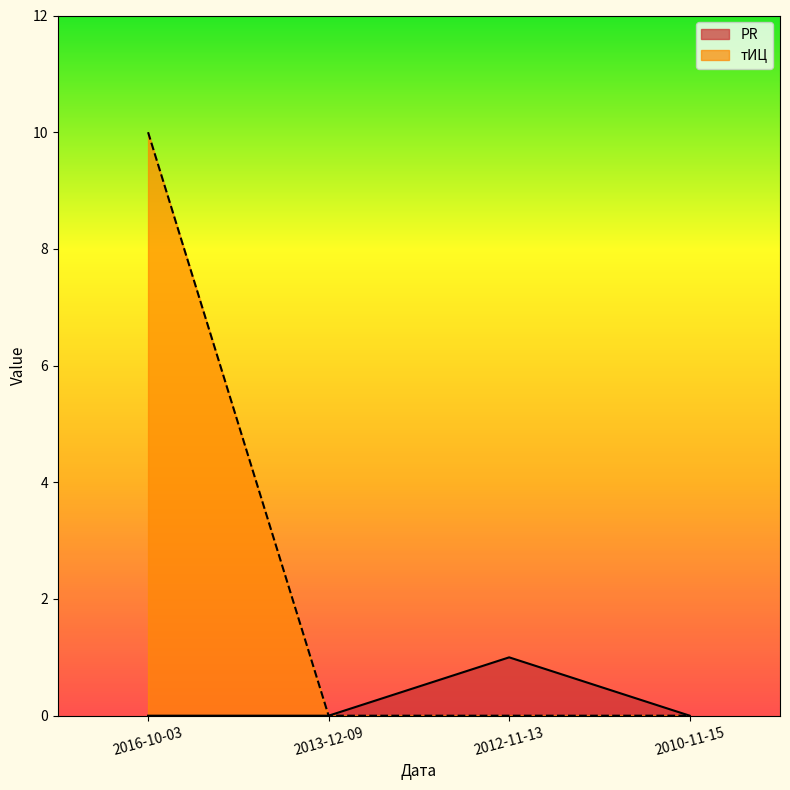

List the series in order of their peak value, lowest first.

PR, тИЦ